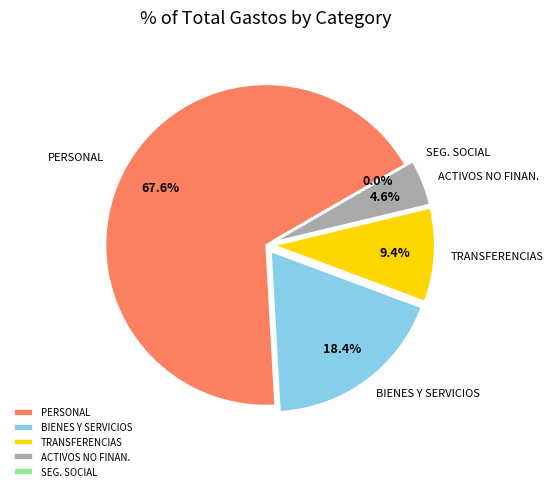

To the nearest percent, what is the average slice percentage?

20%